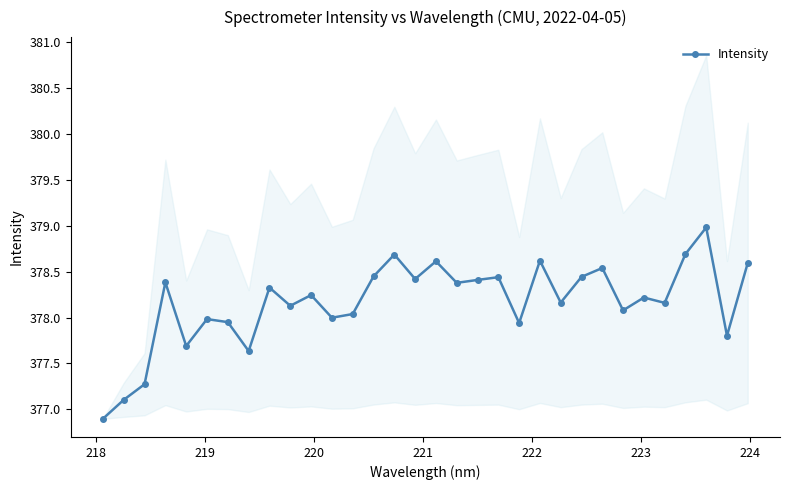

What is the minimum value for Intensity?

376.9